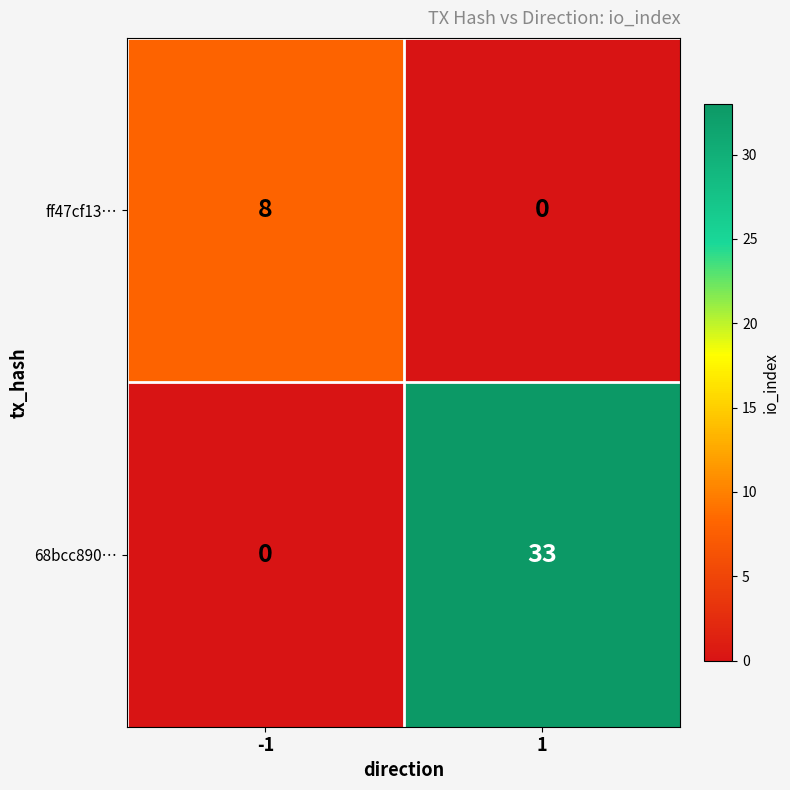

Which series has the largest total across all categories?

68bcc890…